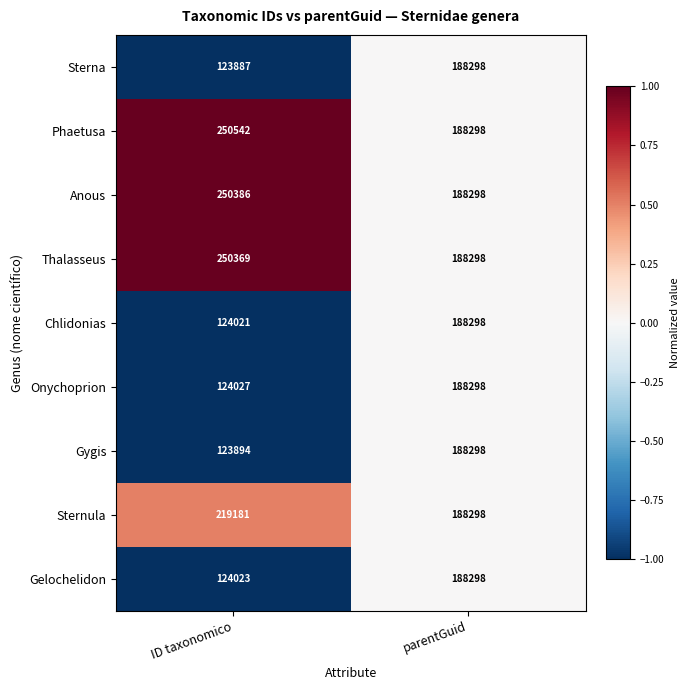

At which category is the sum across all series the highest?

parentGuid